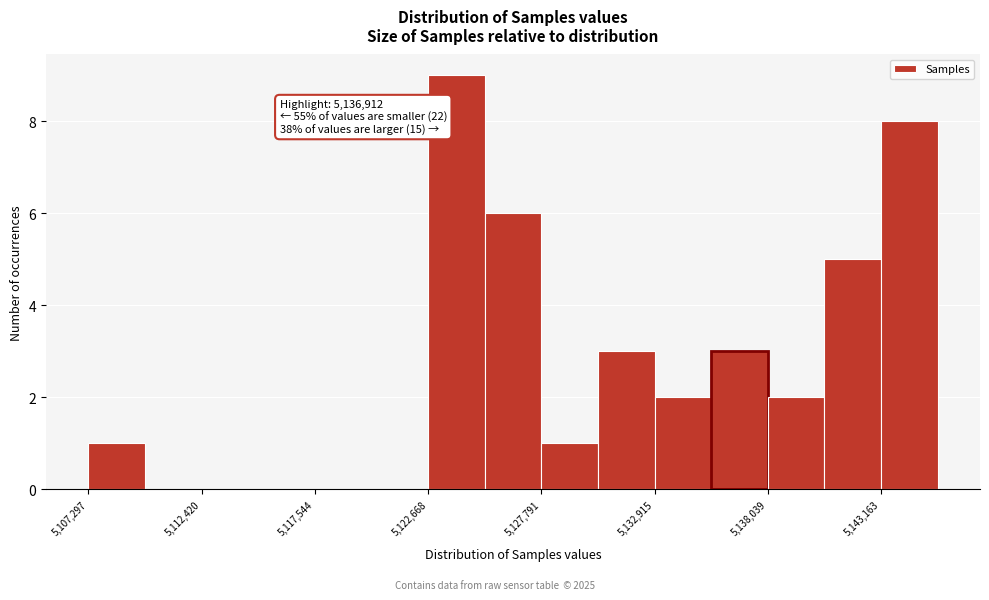

Read against the x-axis, roughly where is the centre of the tallest bar?

5124000